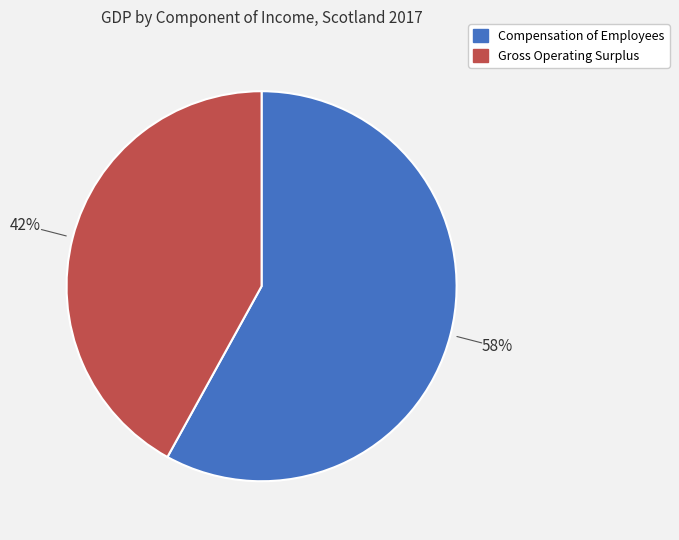

Is Compensation of Employees the majority of the pie?

Yes